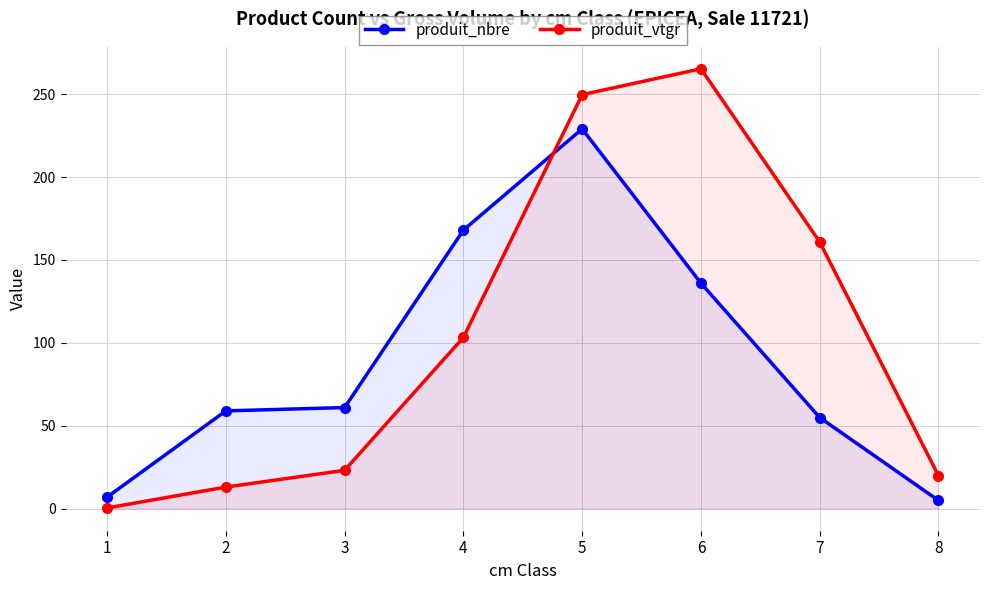

In produit_vtgr, how many points are higher than both neighbors (excluding endpoints)?

1